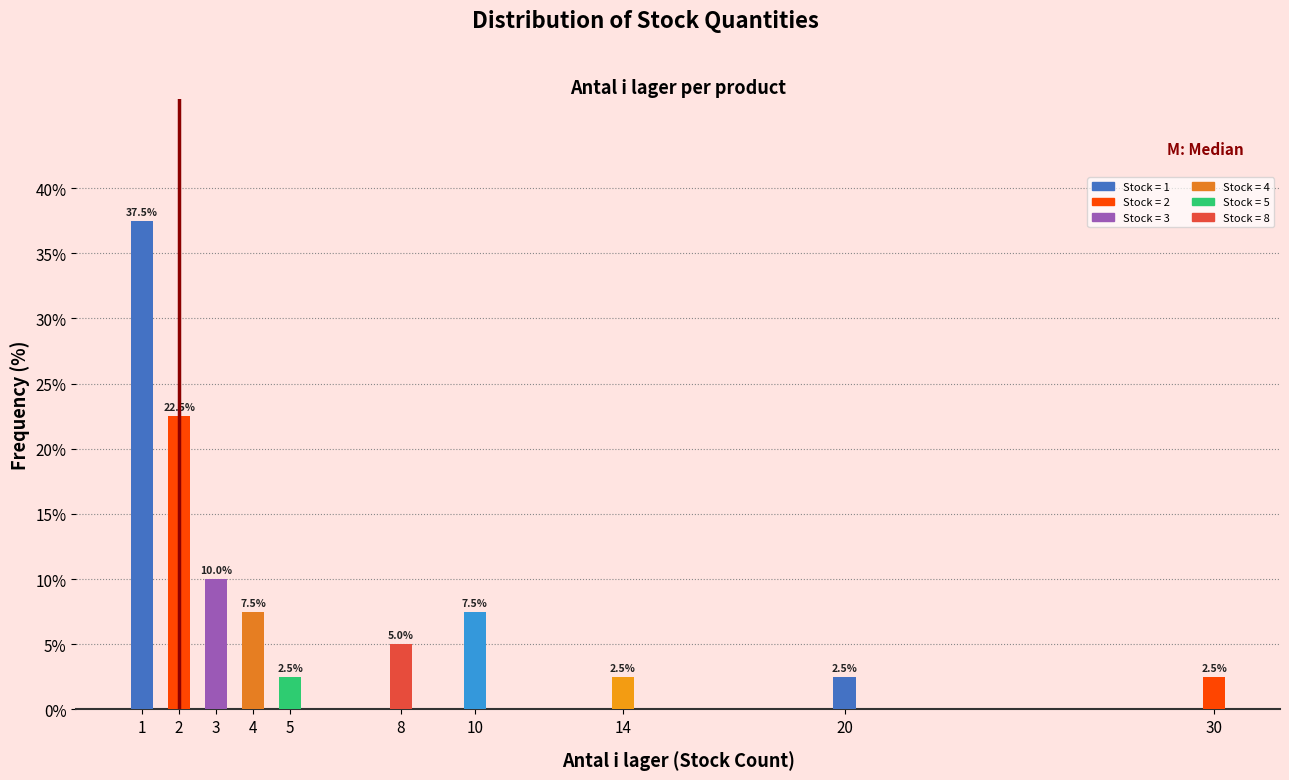

Reading left to right, list all the values displayed in this chart.

1=37.5	2=22.5	3=10.0	4=7.5	5=2.5	8=5.0	10=7.5	14=2.5	20=2.5	30=2.5